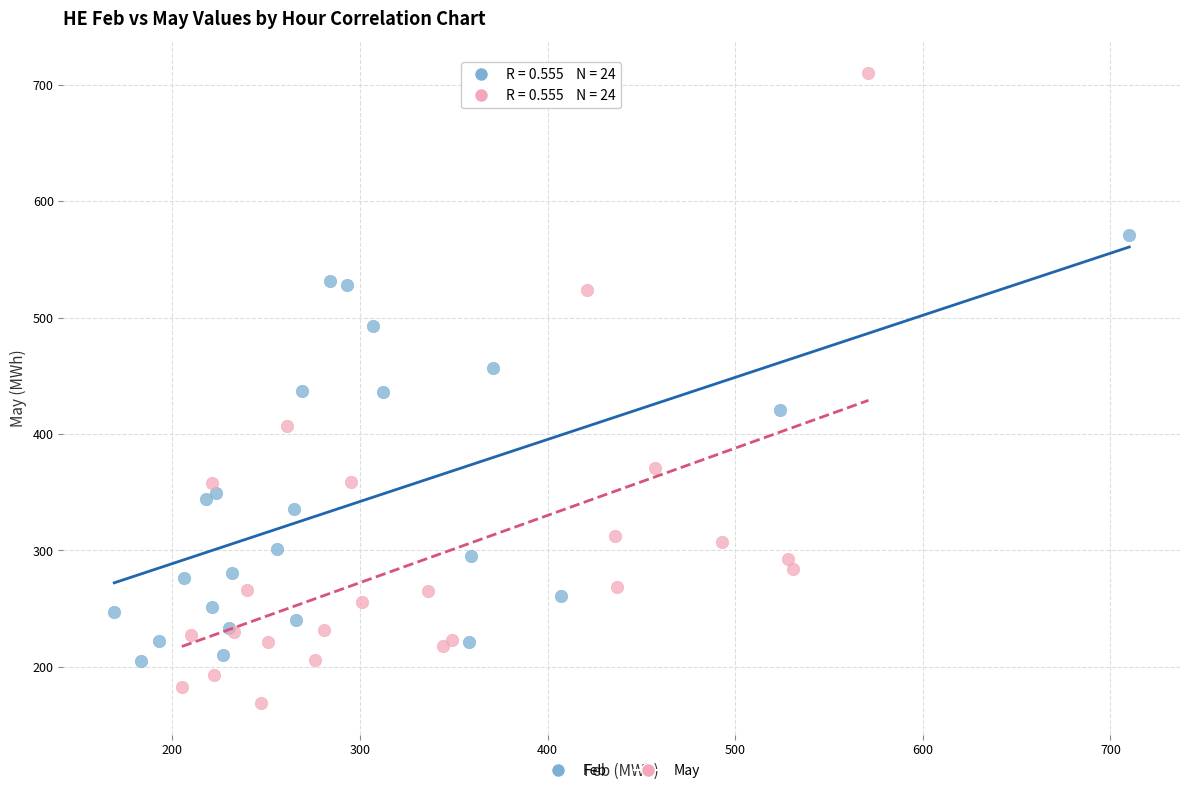

Which series has the largest Y range (max minus min)?

May